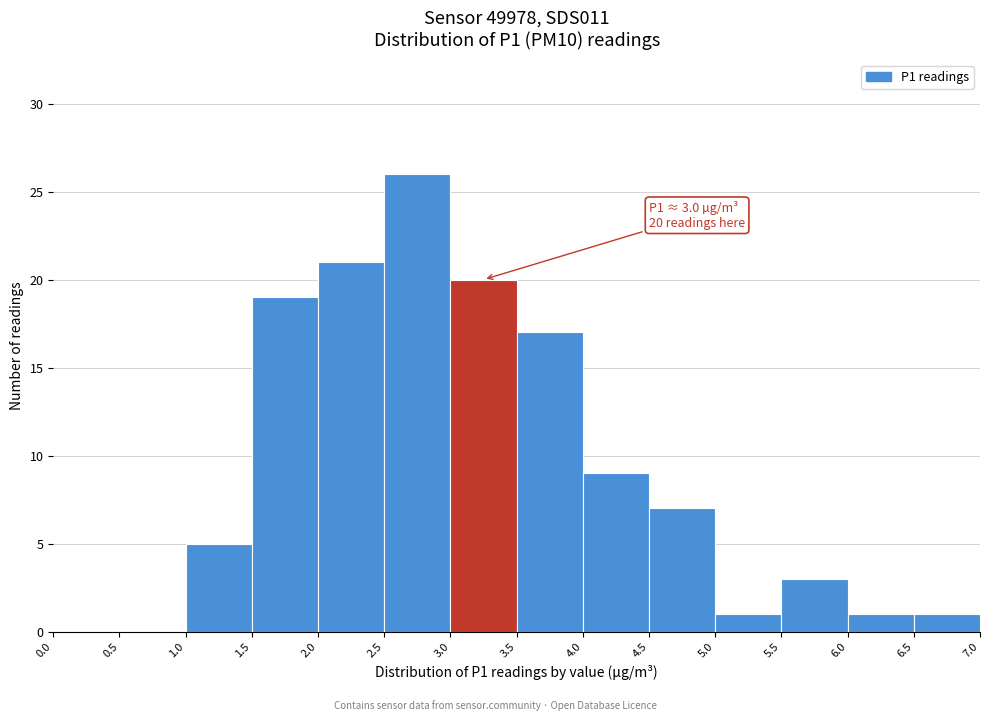

Over which range of the x-axis is the bar tallest?

2.5 to 3.0